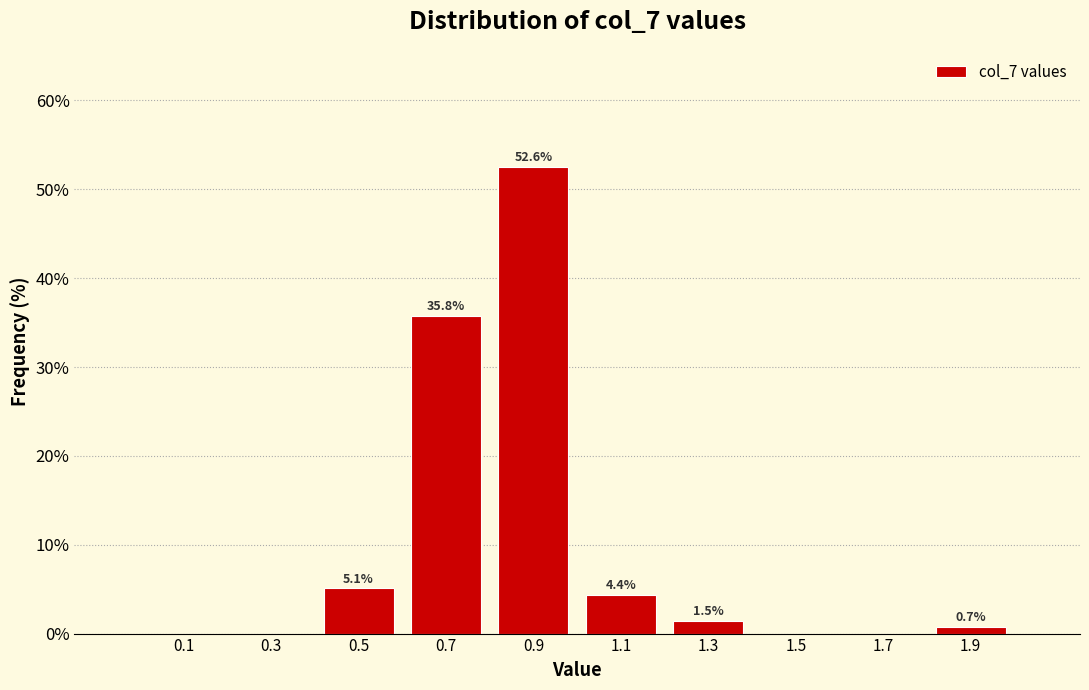

Over which range of the x-axis is the bar tallest?

0.8 to 1.0